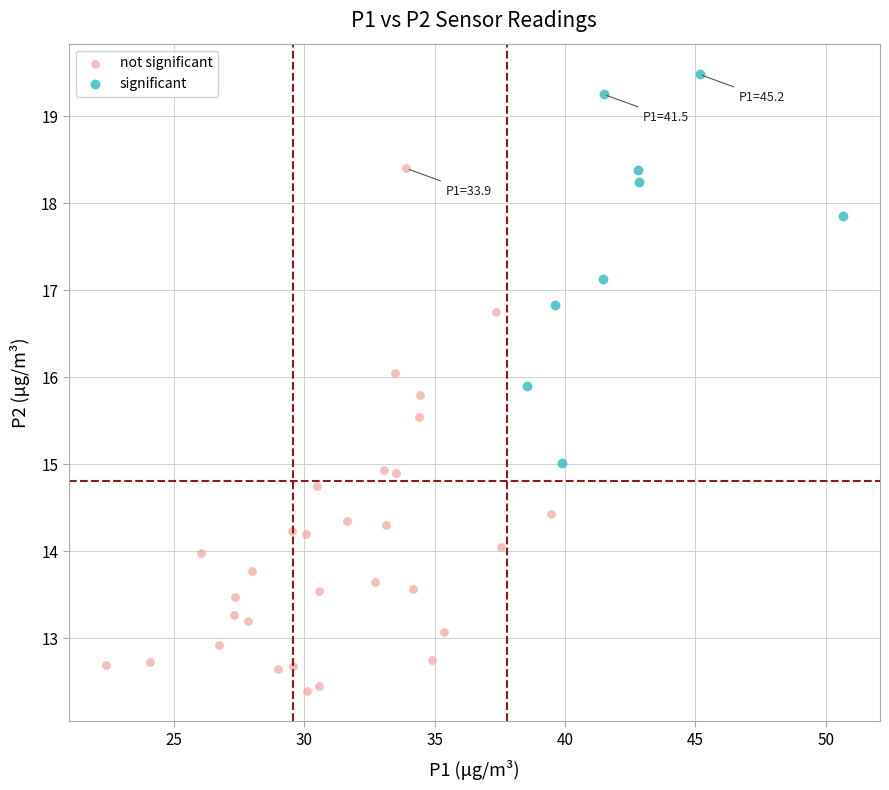

Which series contains the lowest Y value?

not significant